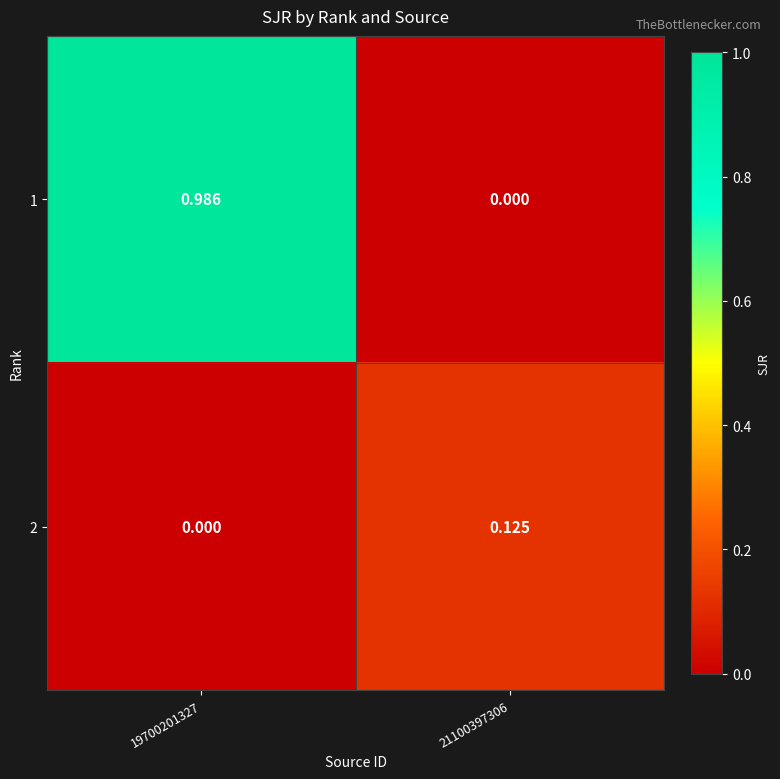

Between 19700201327 and 21100397306, which series saw the biggest shift?

1